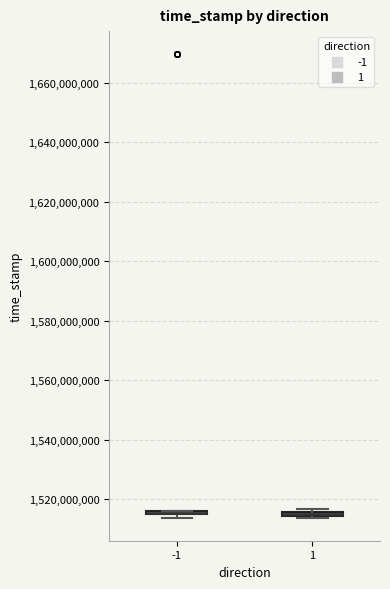

Where is the lower edge of the box at x = 1 on the y-axis? The values are not printed on the chart, so give them approximately, as read against the axis.

1514000000